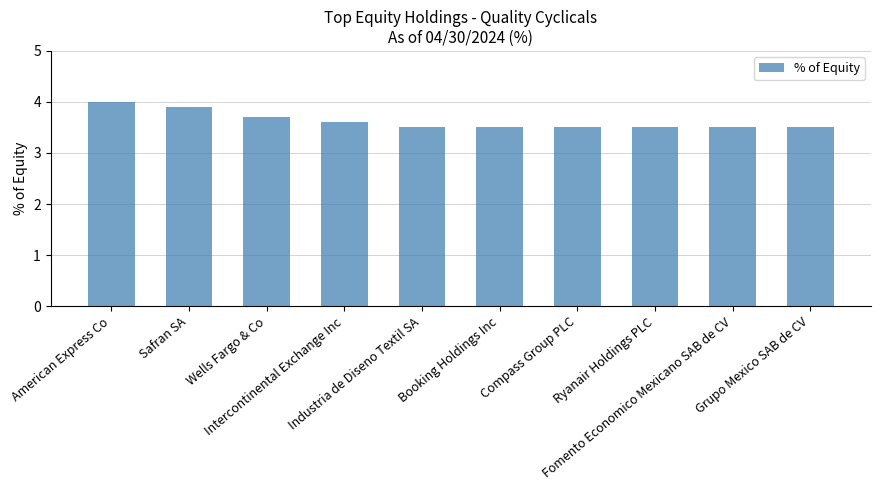

What is the difference between the maximum and minimum values?

0.5